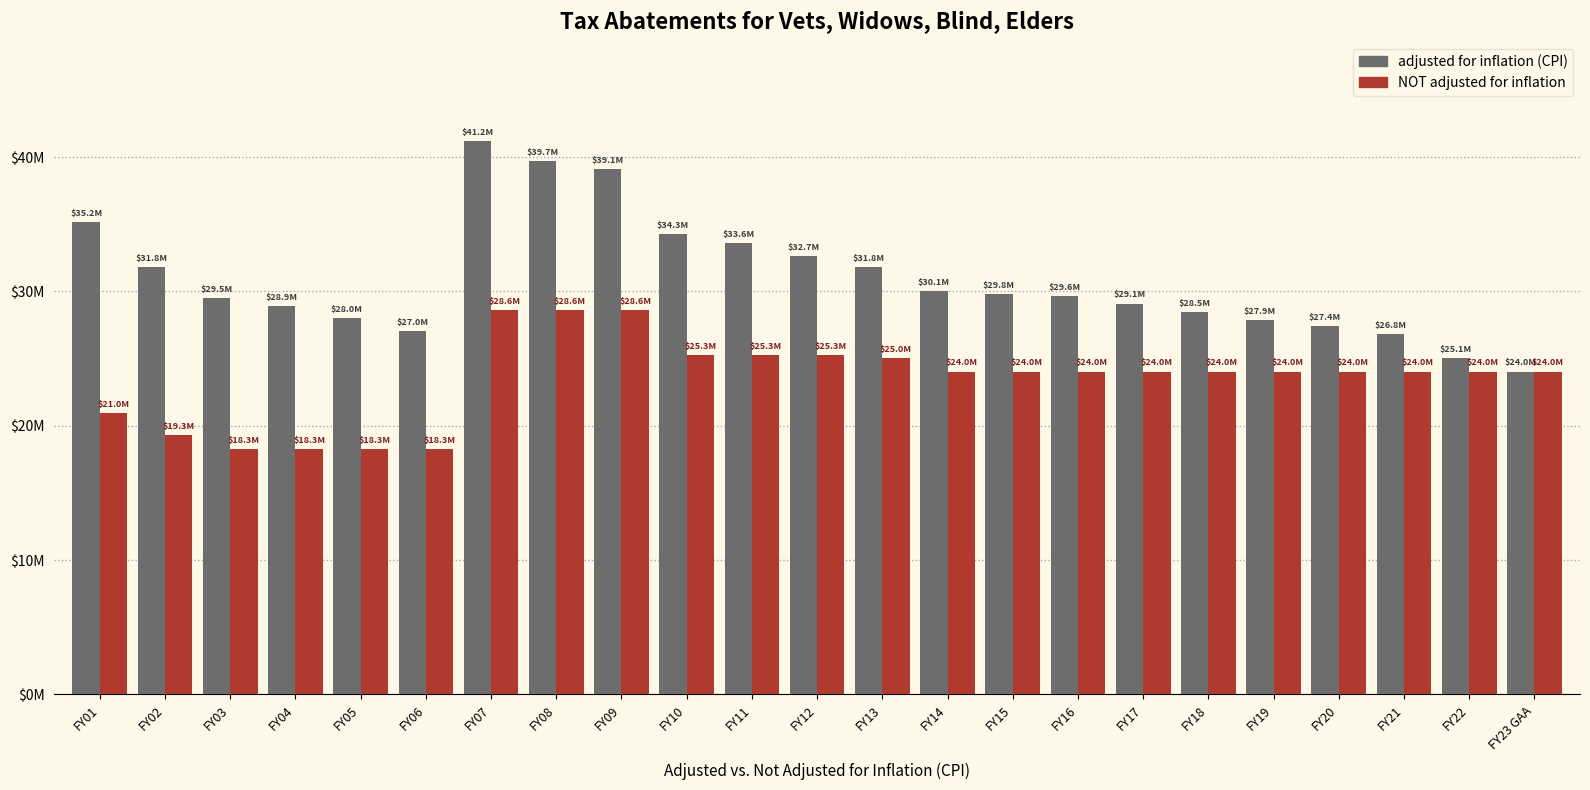

Does the chart contain stacked bars?

No